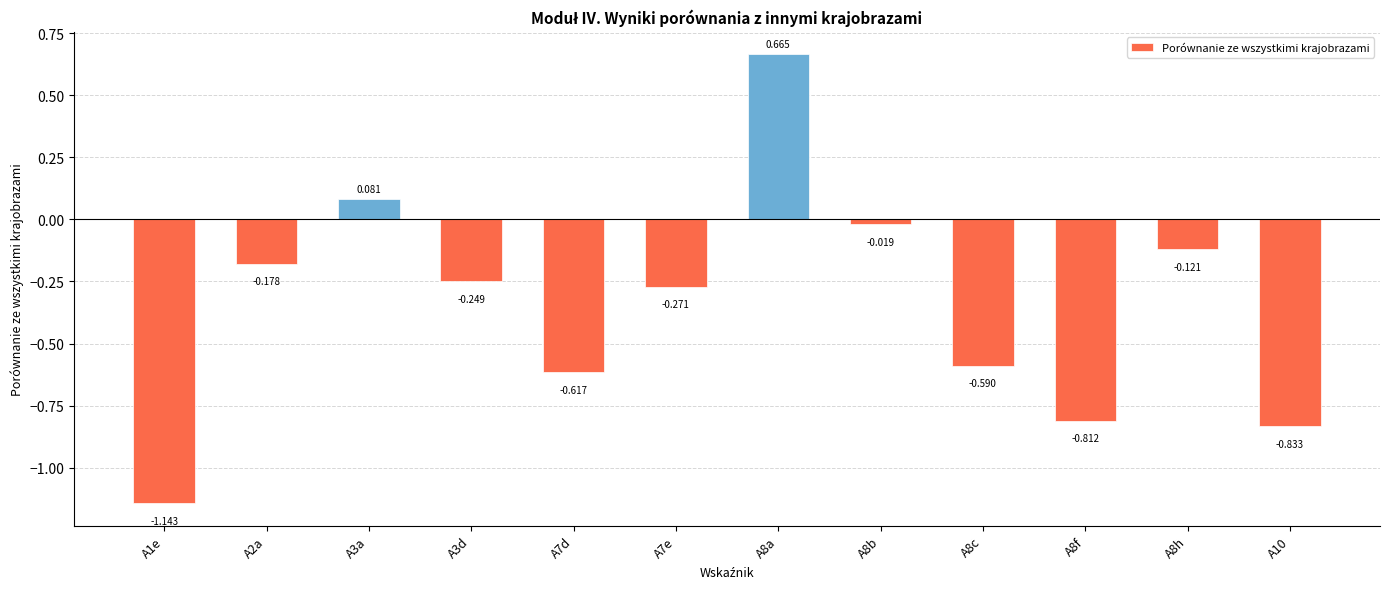

Rank the categories by value from lowest to highest.

A1e, A10, A8f, A7d, A8c, A7e, A3d, A2a, A8h, A8b, A3a, A8a